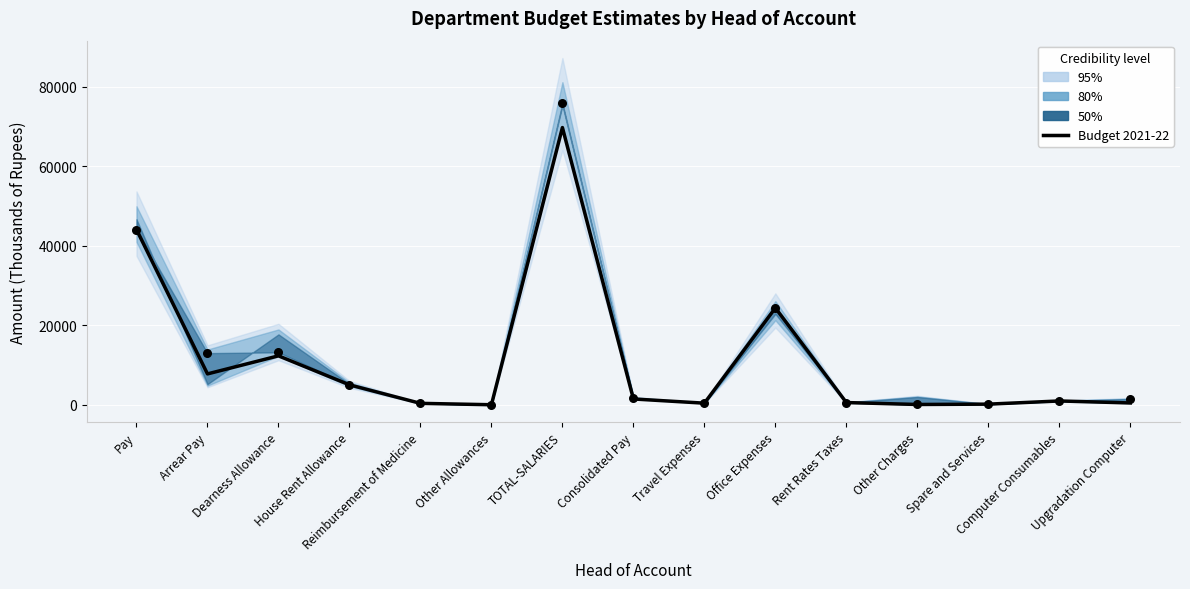

What is the total value across all series at Dearness Allowance?

25578